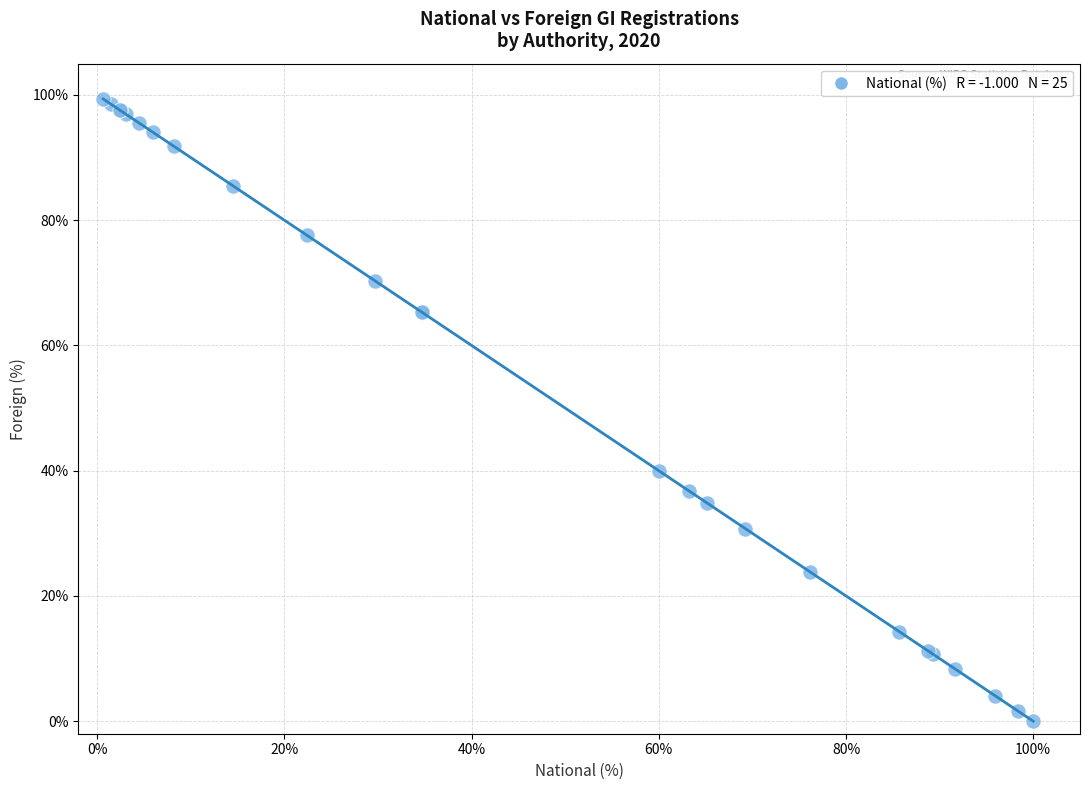

What Y value in the scatter plot is closest to 49?

40.0